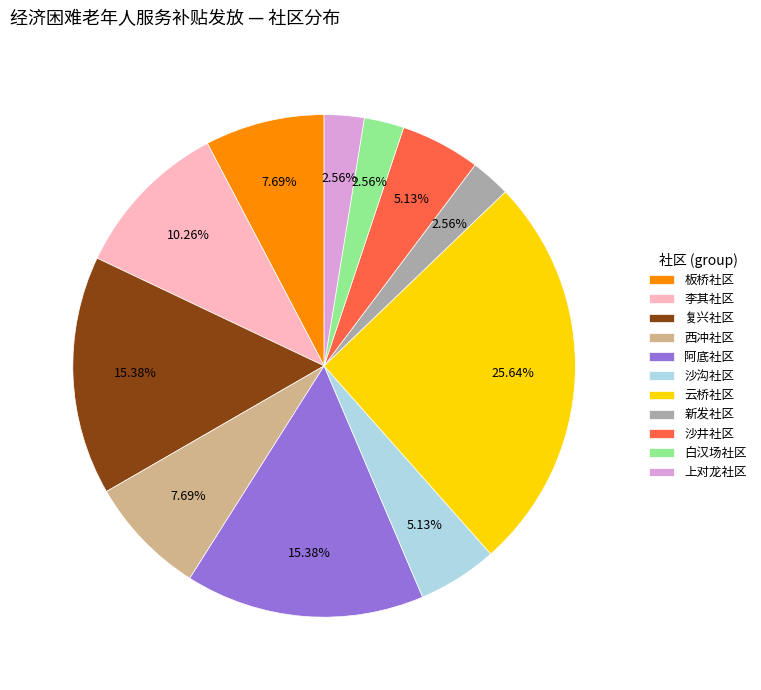

Is there any slice that represents more than half of the pie?

No